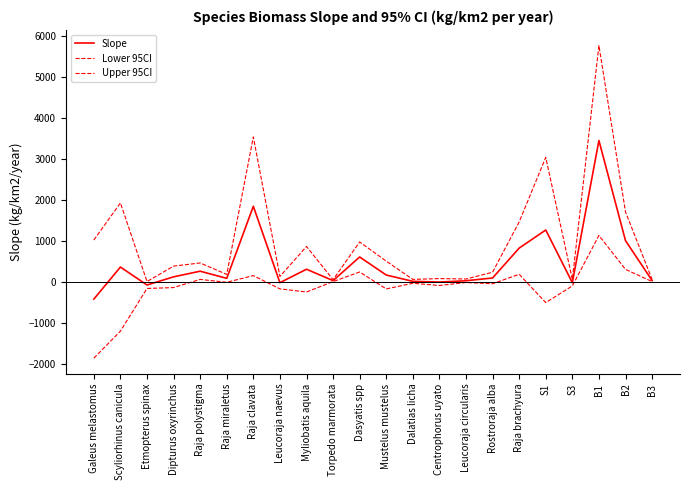

The Lower 95CI series shows -101.4 at S3. True or false?

True